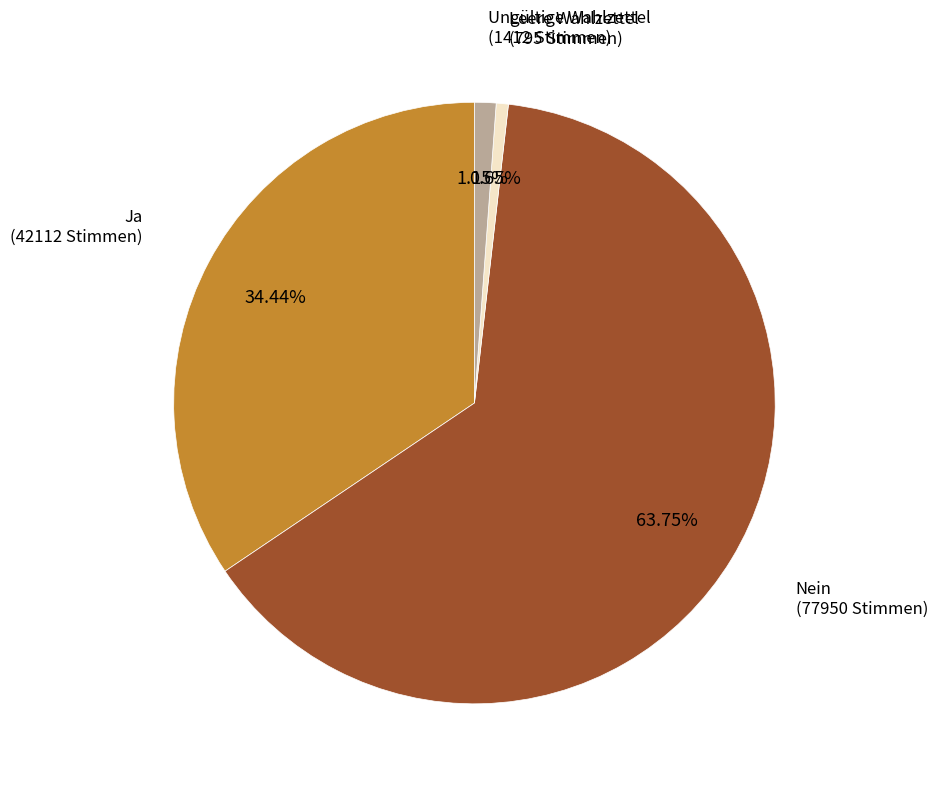

What is the largest slice in the pie chart?

Nein